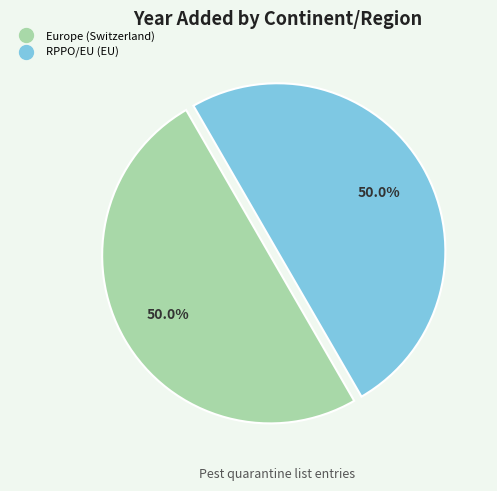

To the nearest percent, what percentage of the pie is RPPO/EU (EU)?

50%